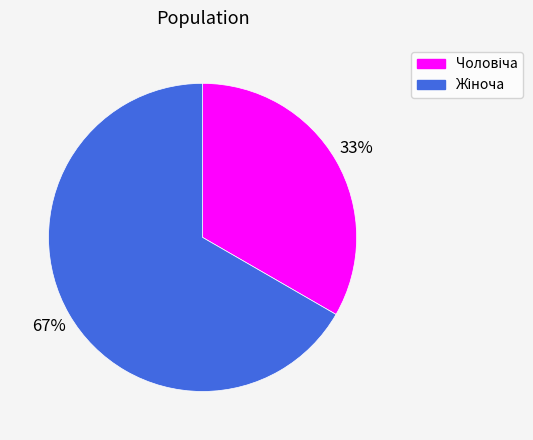

Does any single category account for the majority?

Yes